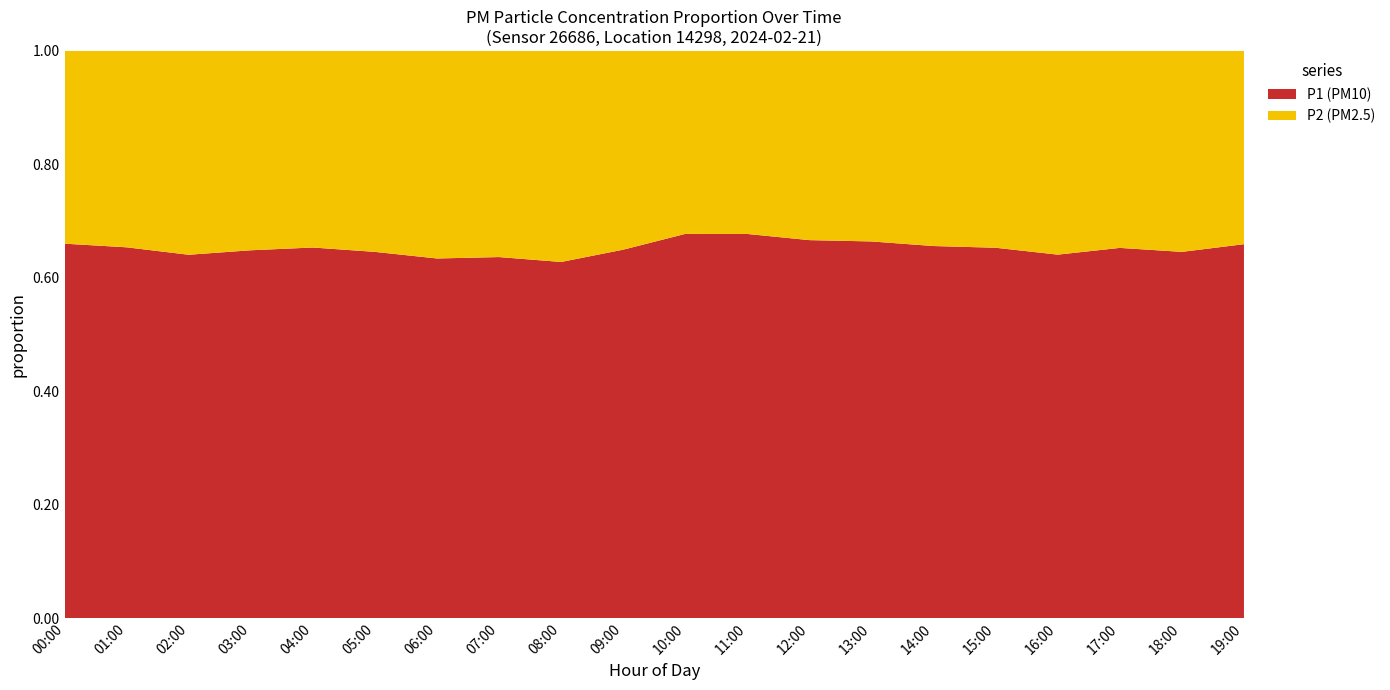

What is the total value across all series at 02:00?

1.0